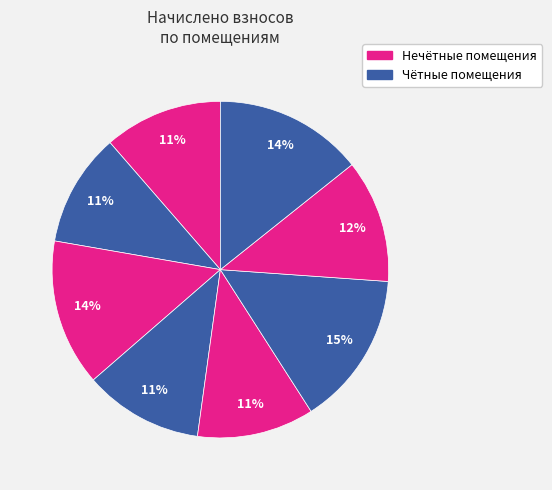

Which category has the smallest portion of the pie?

2